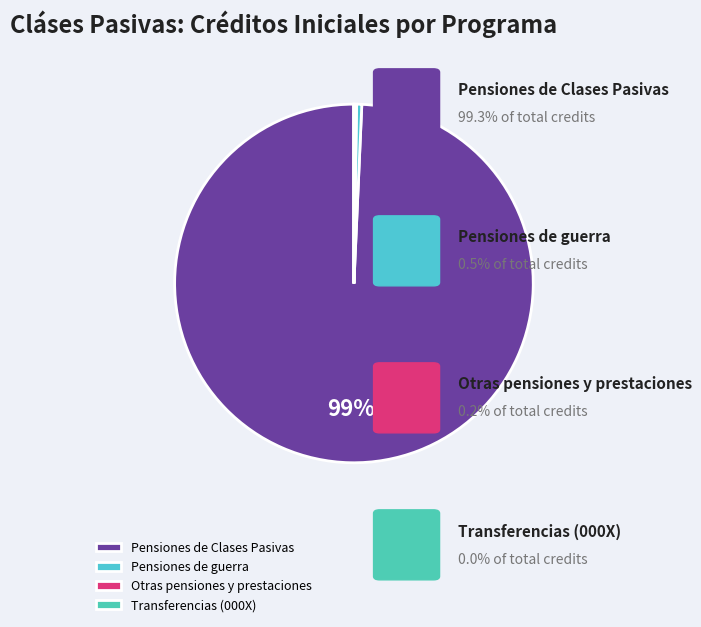

Rank the categories by value from lowest to highest.

Transferencias y libramientos (000X), Otras pensiones y prestaciones (211O), Pensiones de guerra (212N), Pensiones de Clases Pasivas (211N)